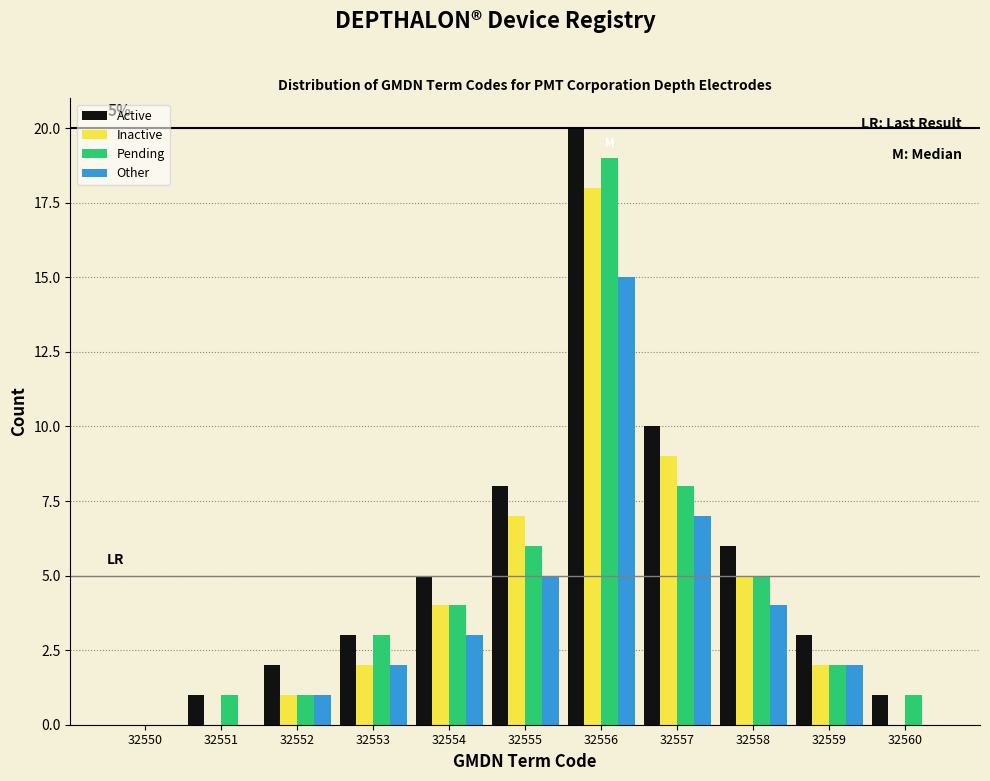

The value of Pending at 32557 is 8. True or false?

True